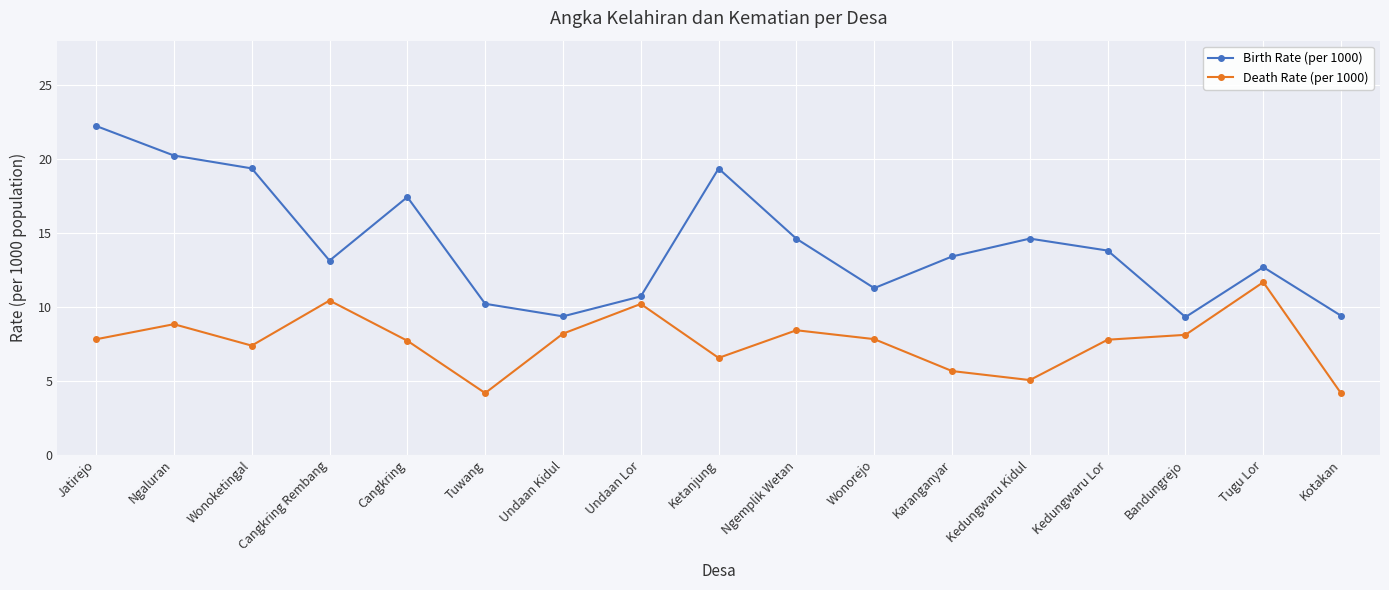

What is the label of the 3rd point from the right?

Bandungrejo